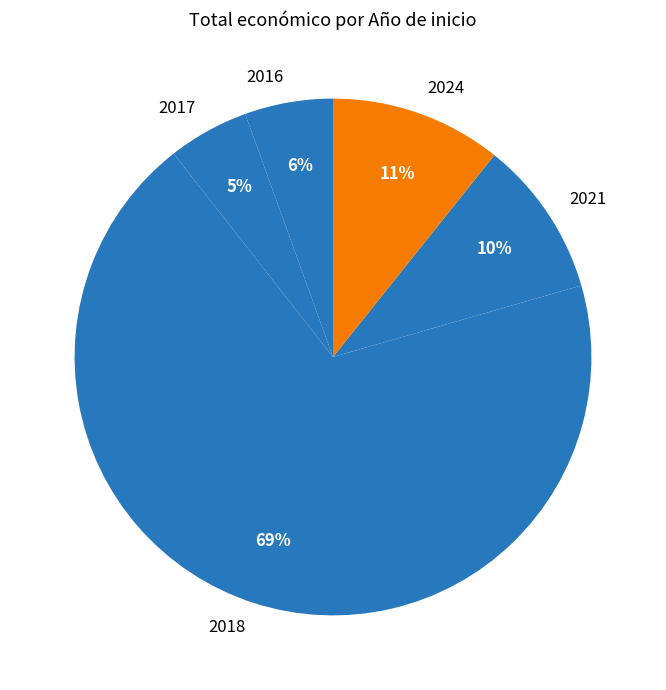

Which has a higher value, 2024 or 2021?

2024